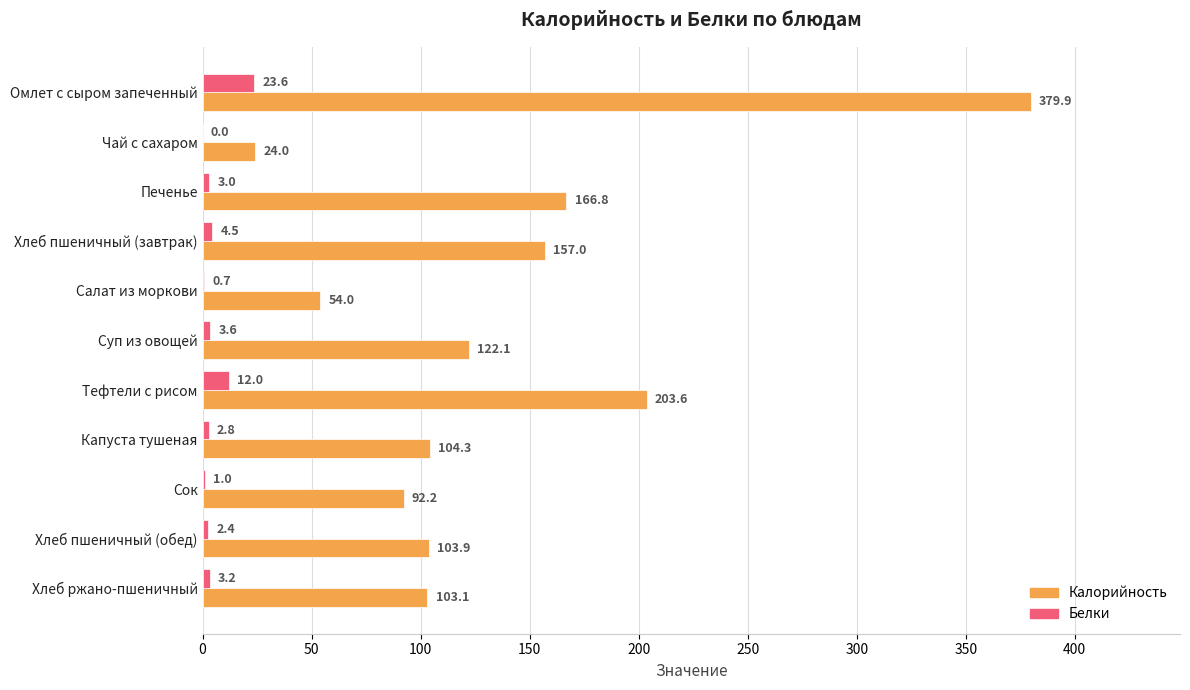

What are all the series names shown in the legend?

Калорийность, Белки